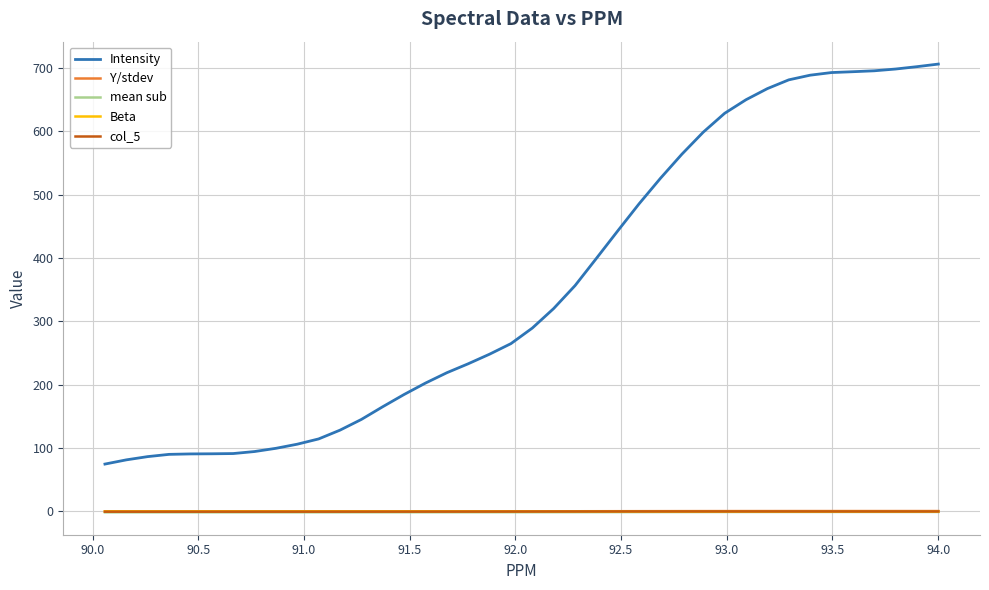

Which series has the largest range (max minus min)?

Intensity